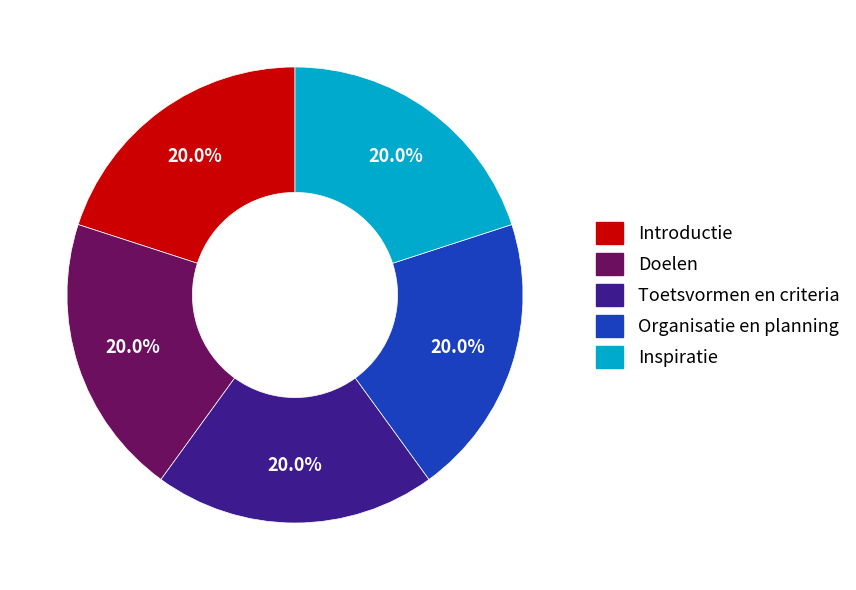

Does Organisatie en planning account for over 50% of the chart?

No